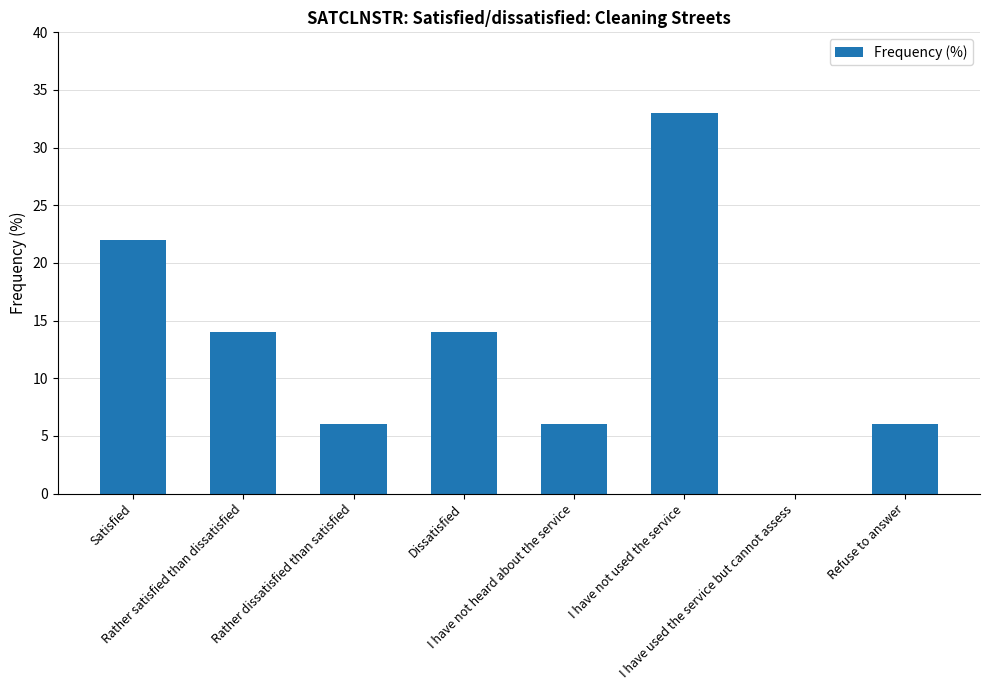

What is the sum of all values?

101